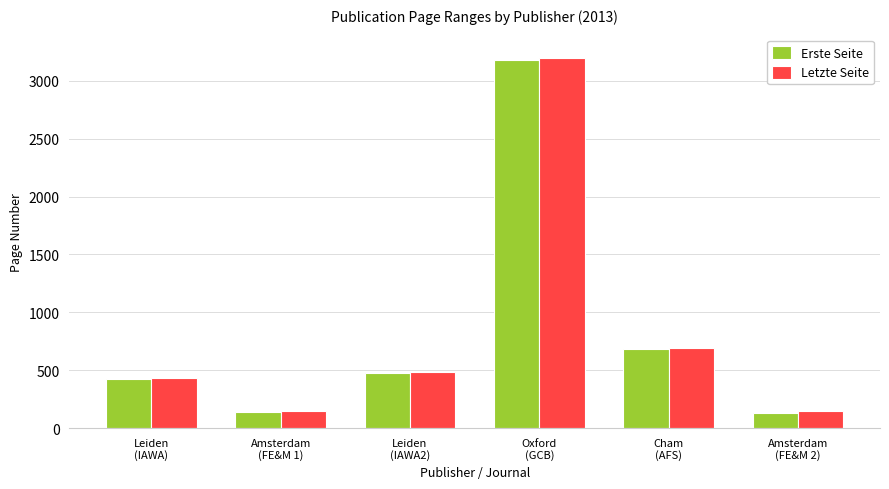

The value of Erste Seite at Cham
(AFS) is 685. True or false?

True